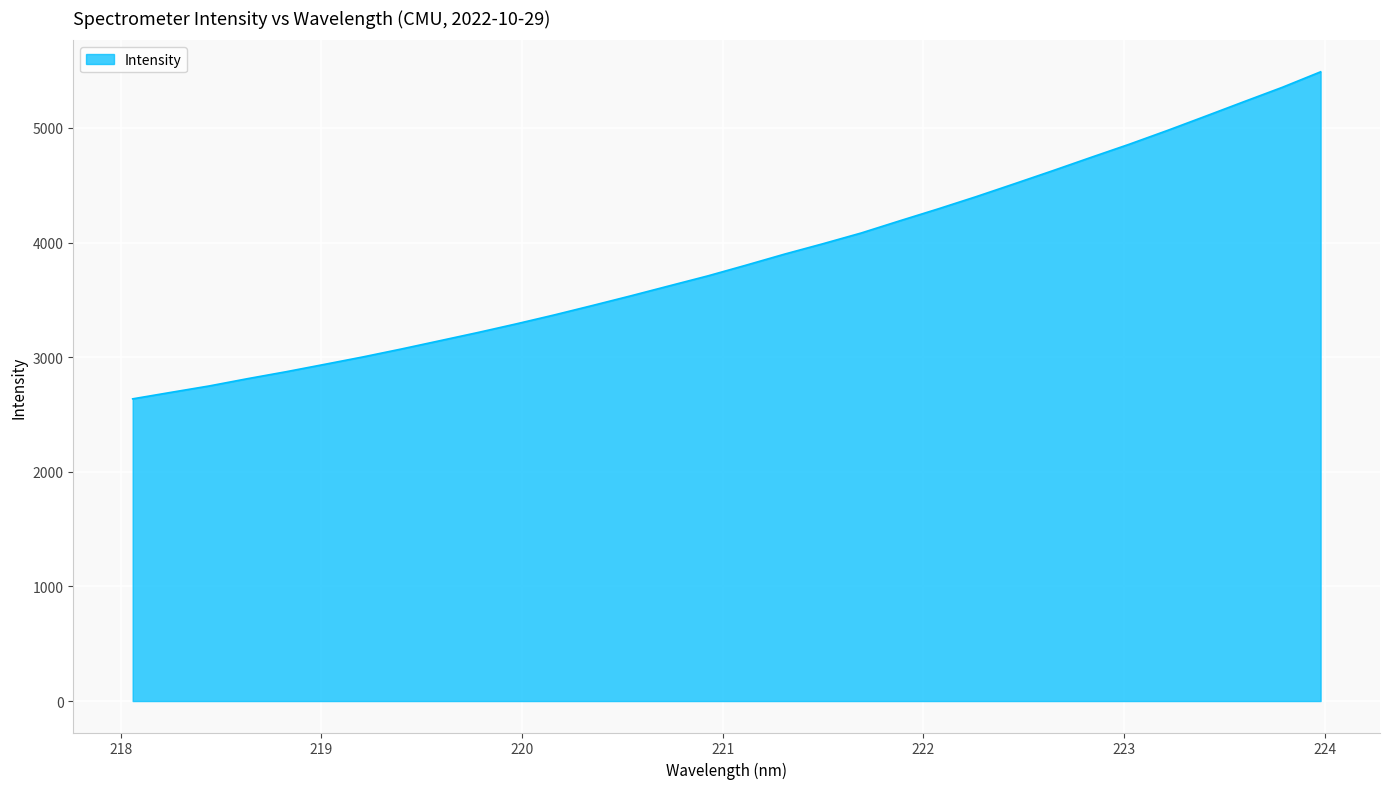

What is the difference between the maximum and minimum values?

2853.5